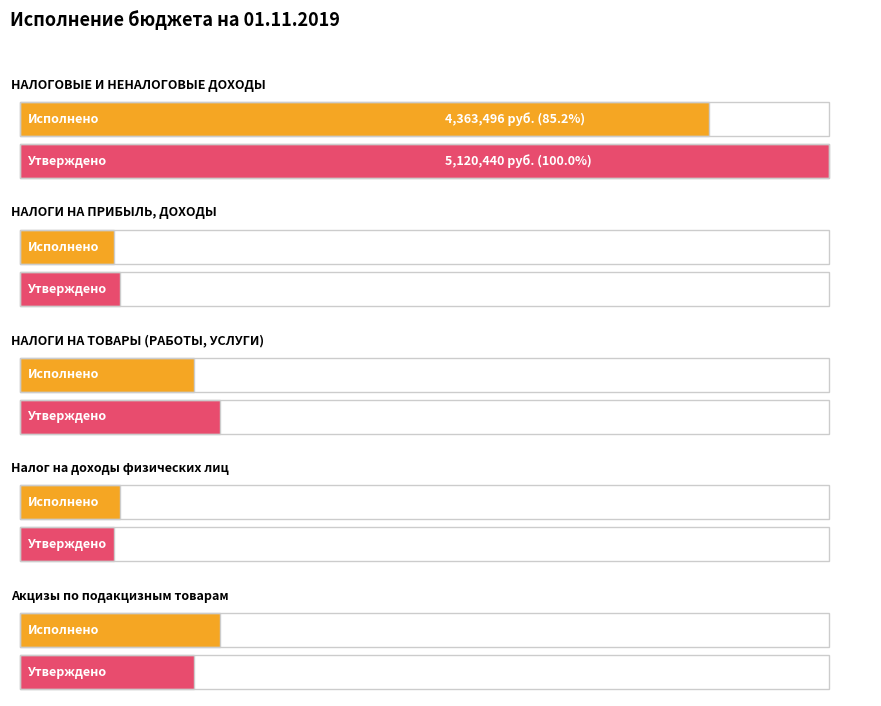

Which series has the largest range (max minus min)?

Утвержденные бюджетные назначения